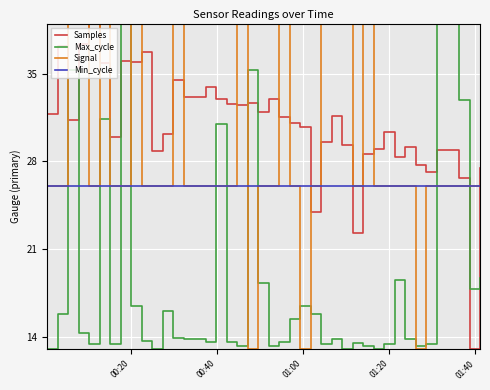

Rank the series by their average value, from lowest to highest.

Max_cycle, Min_cycle, Signal, Samples